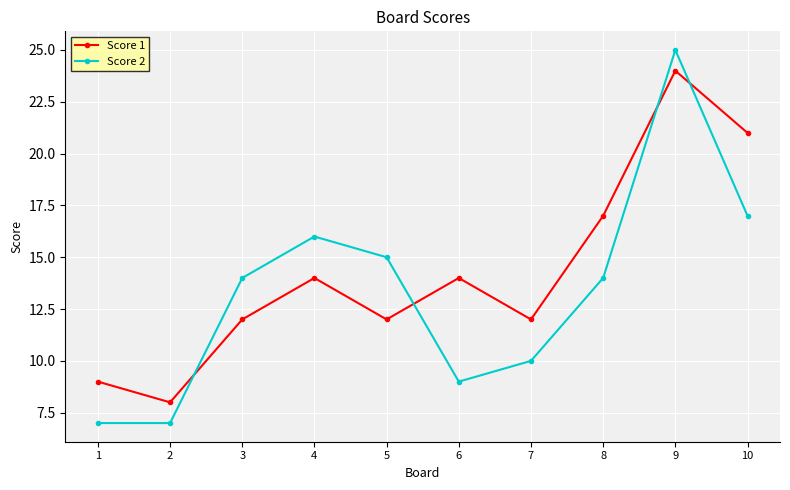

At which category is the sum across all series the highest?

9